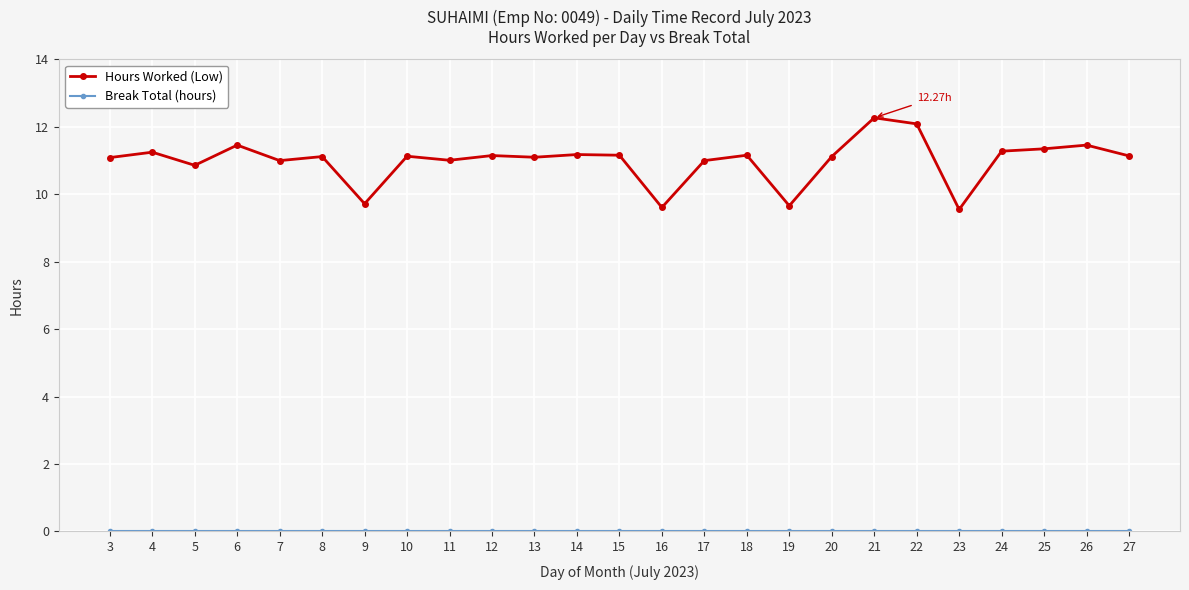

What is the total value across all series at 7?

11.0